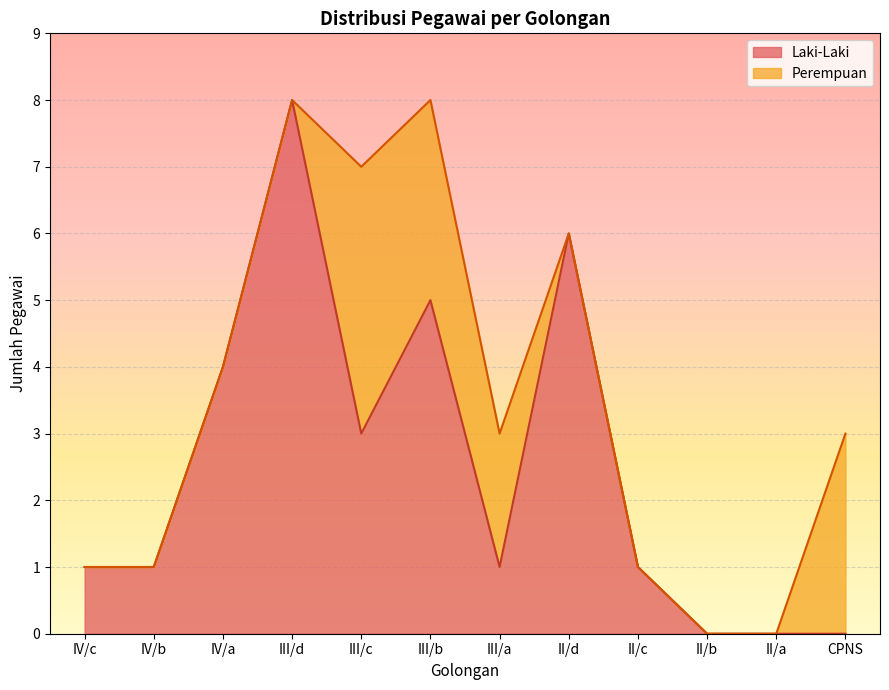

What is the difference between the second highest and minimum values?

6